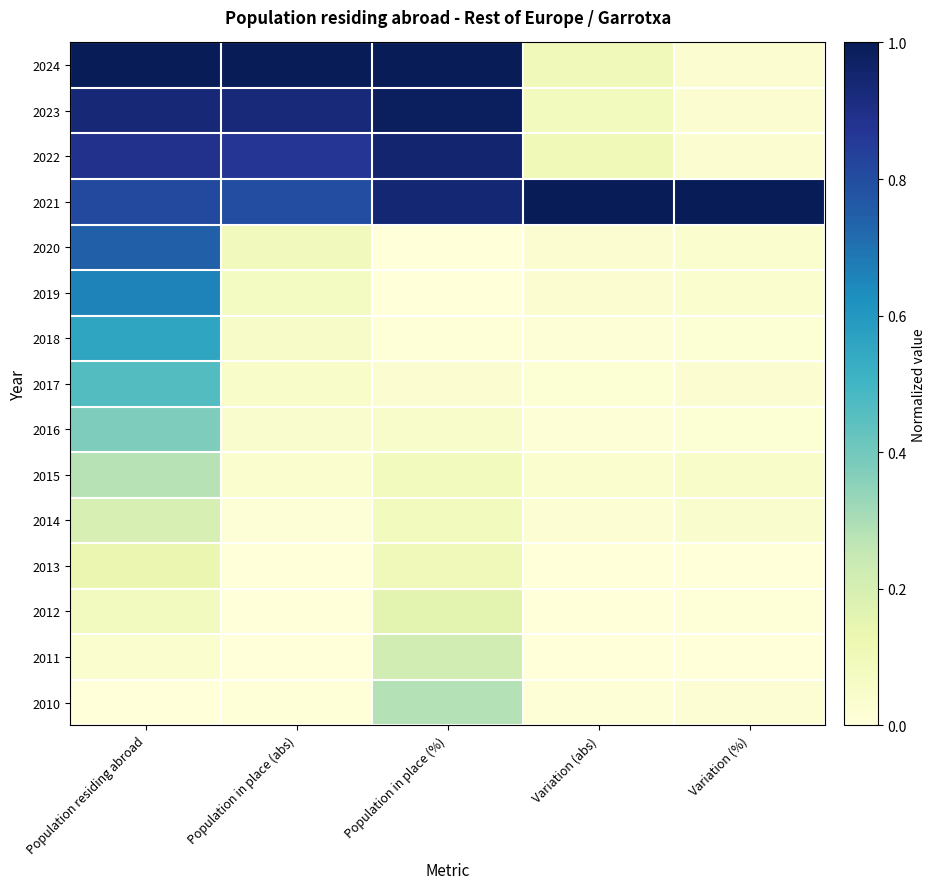

What is the difference between the highest and lowest values at Population residing abroad?

1.0